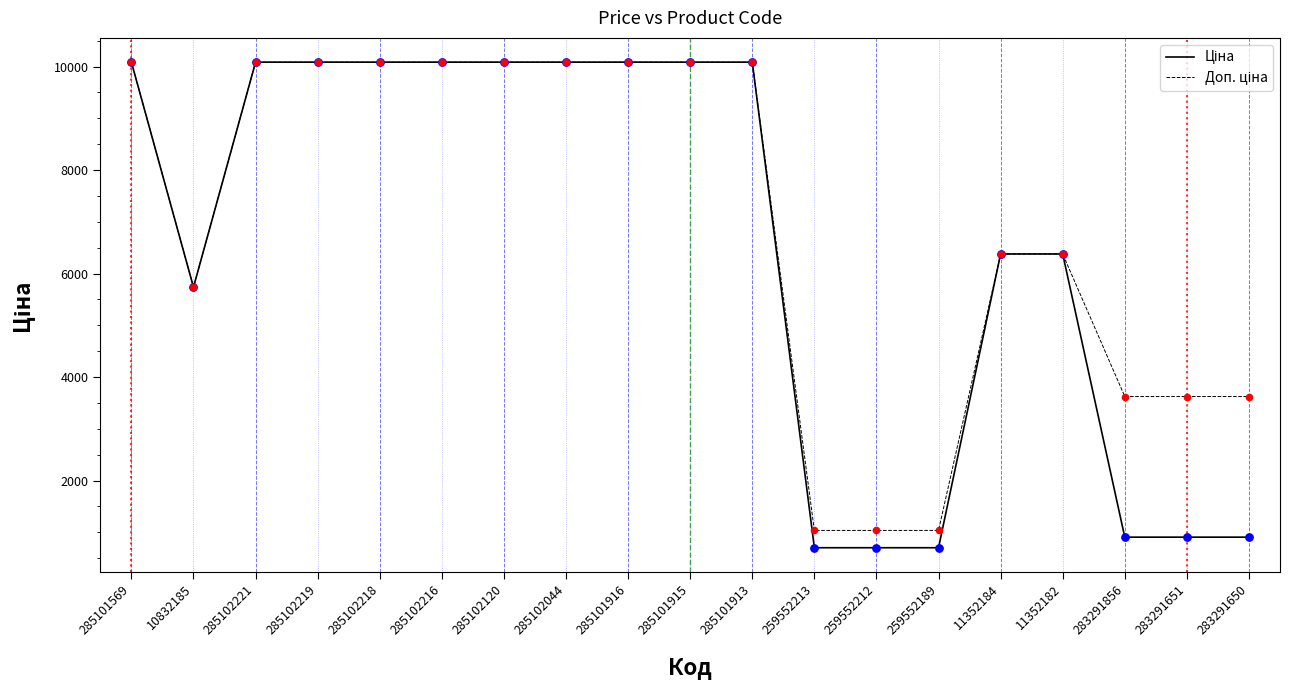

What is the smallest value displayed?

701.4